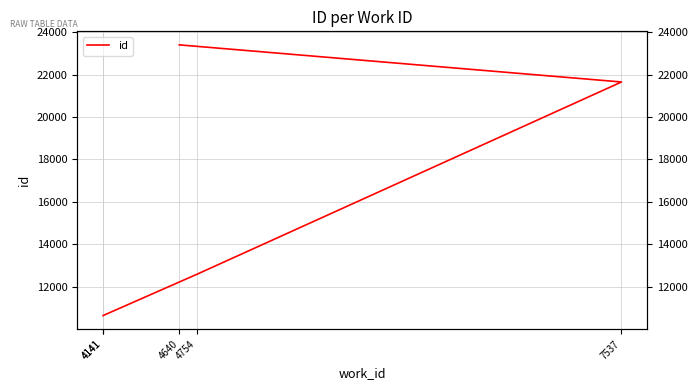

List the labels in order of value, smallest first.

4141, 4141, 4754, 7537, 4640